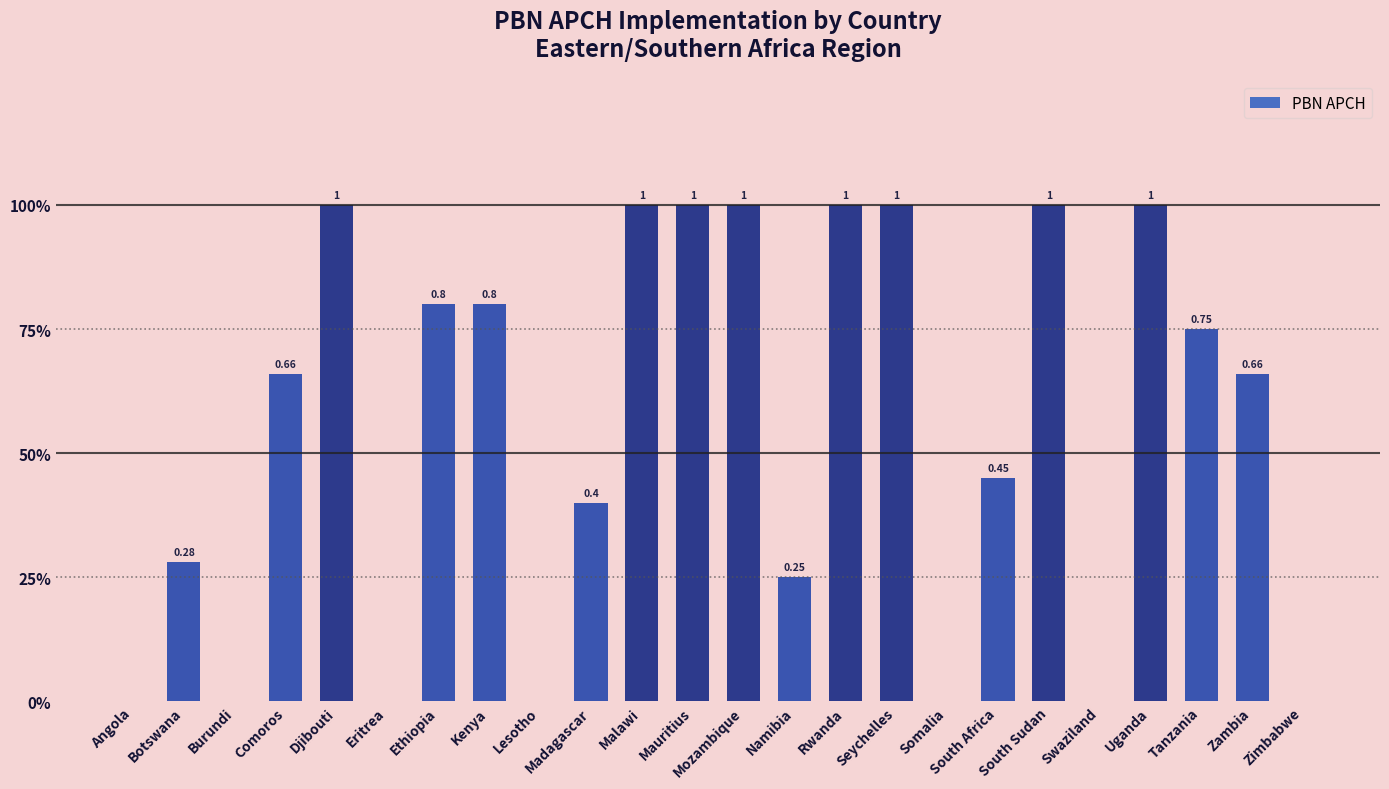

Are the bars horizontal?

No